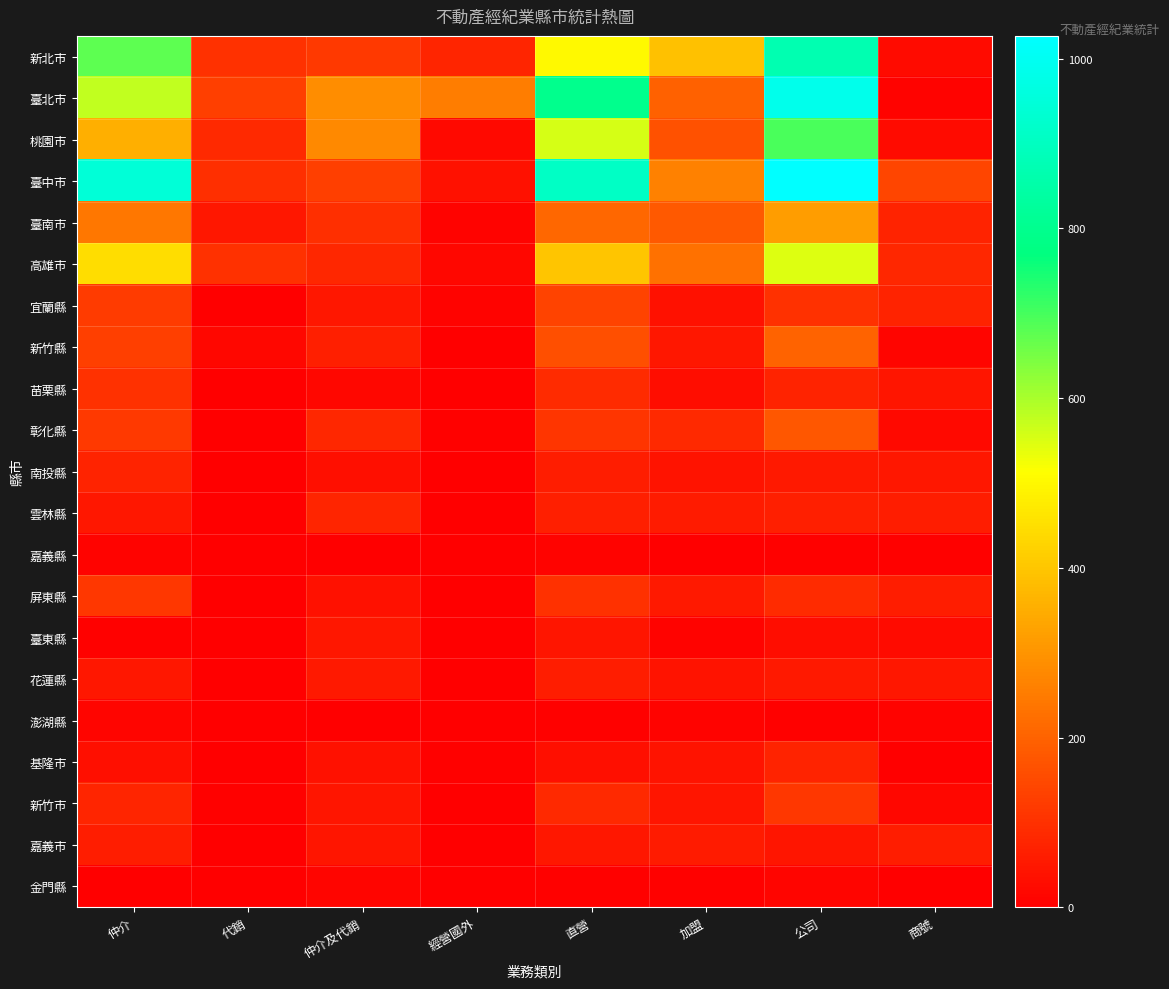

How many series are shown in this chart?

21